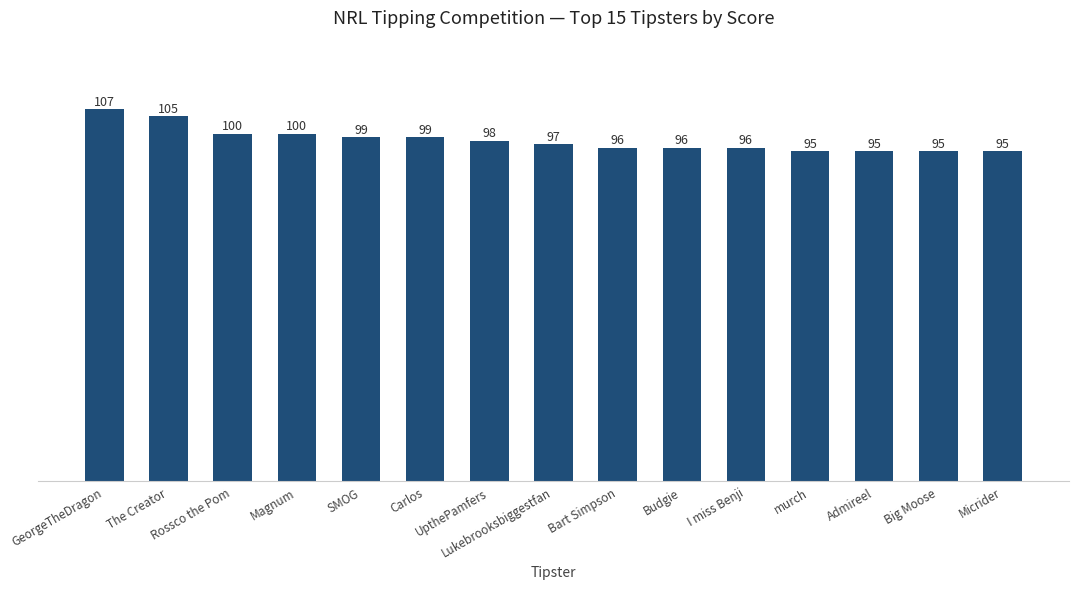

Count the number of categories in the chart.

15